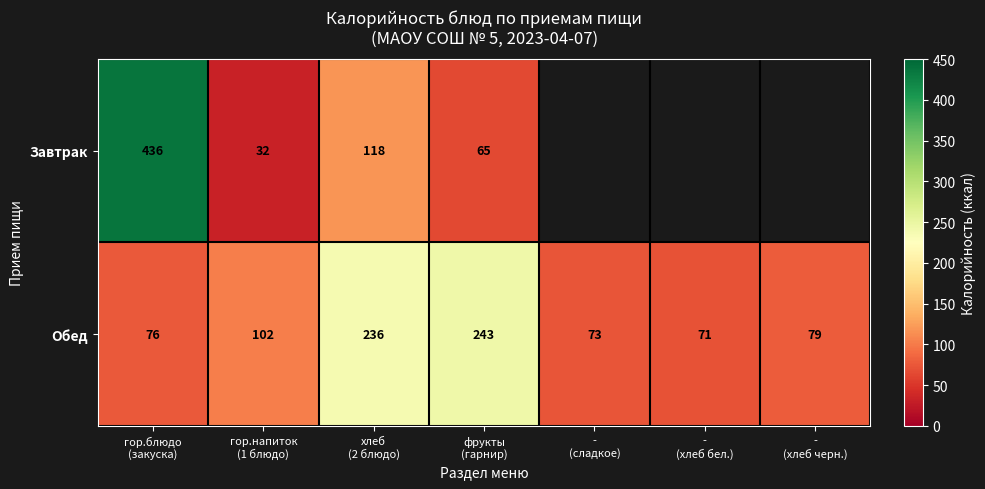

What is the sum of all Обед values?

880